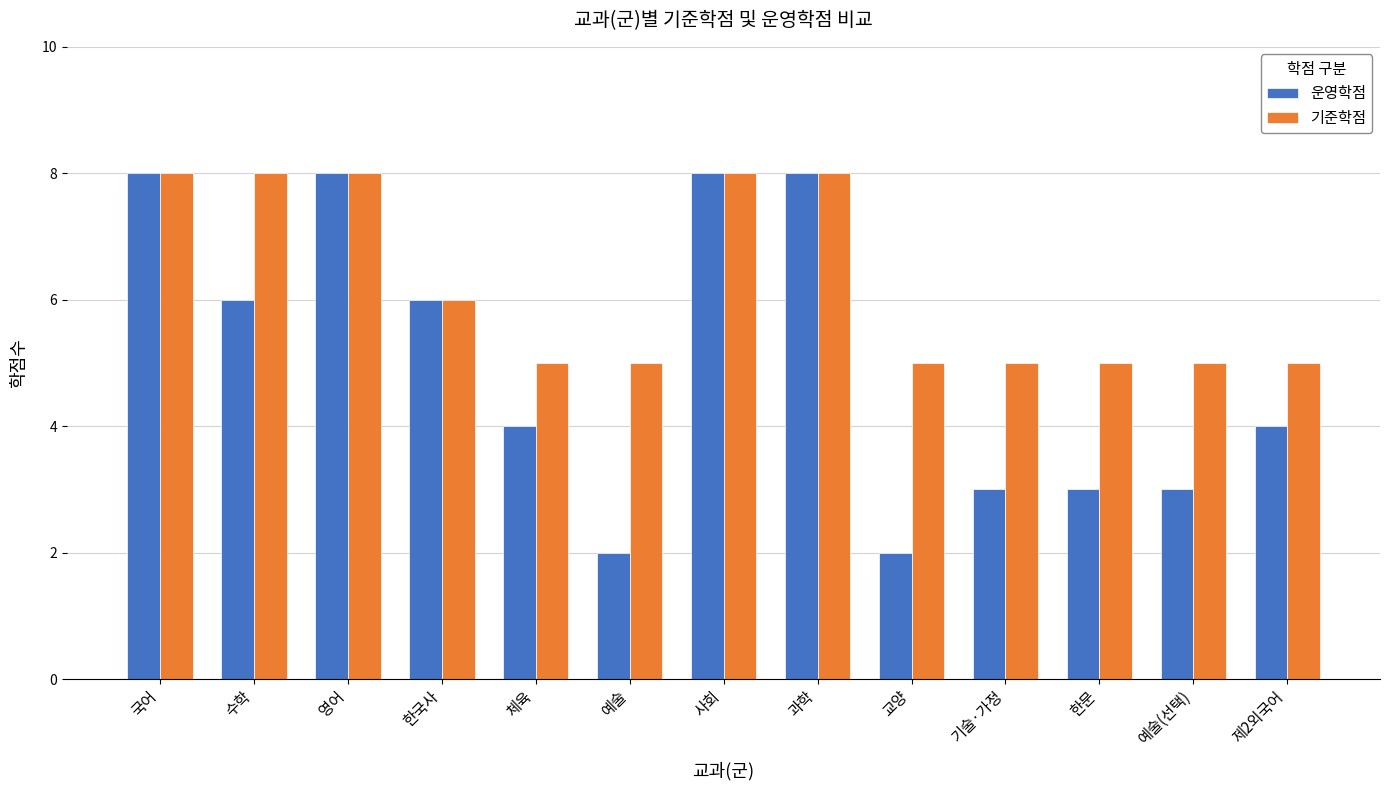

How many distinct data groups are displayed?

2